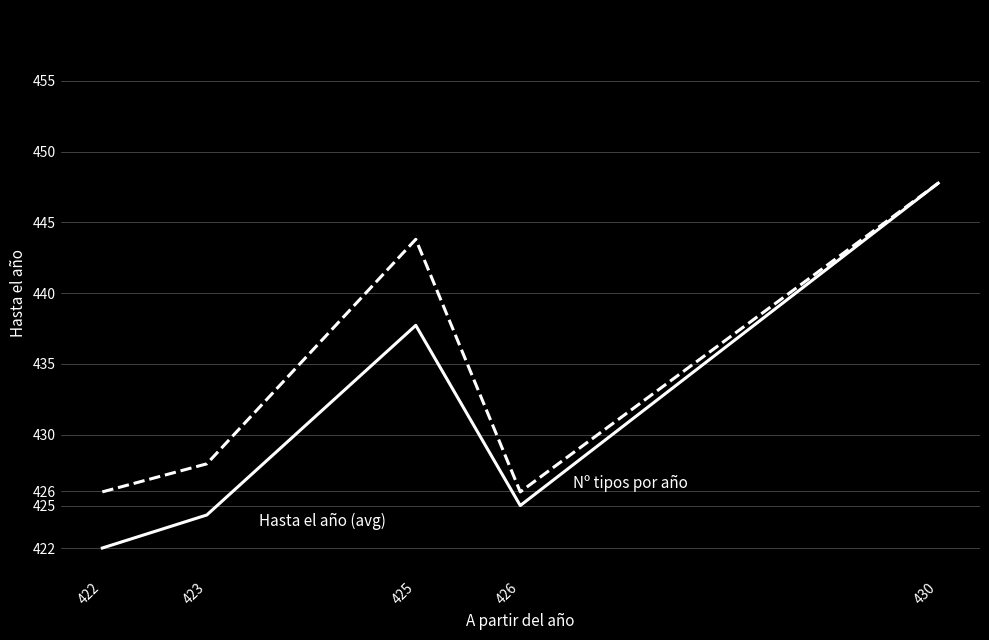

What is the difference between the highest and lowest values at 422?

4.0